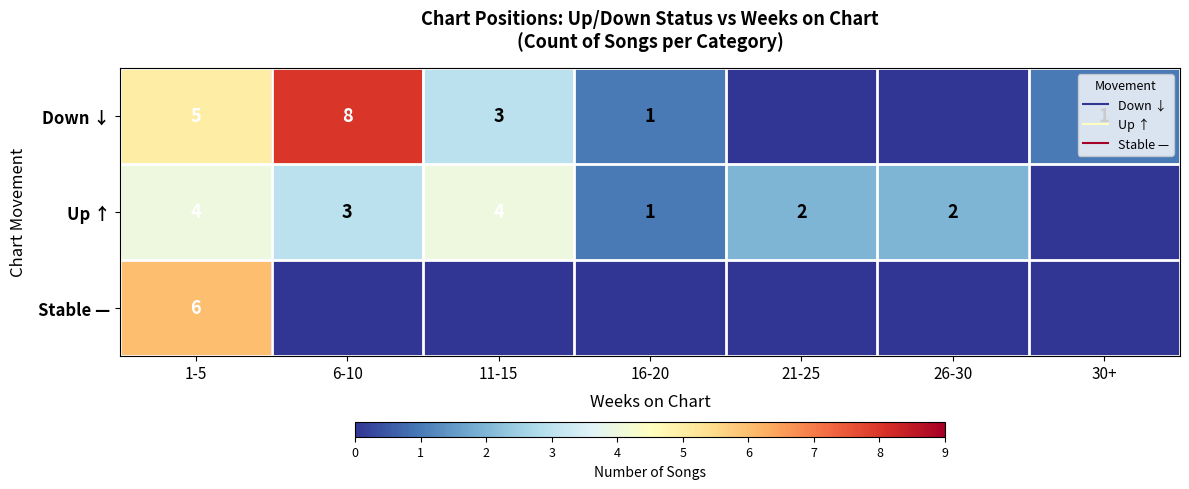

Rank the series by their average value, from lowest to highest.

Stable —, Up ↑, Down ↓